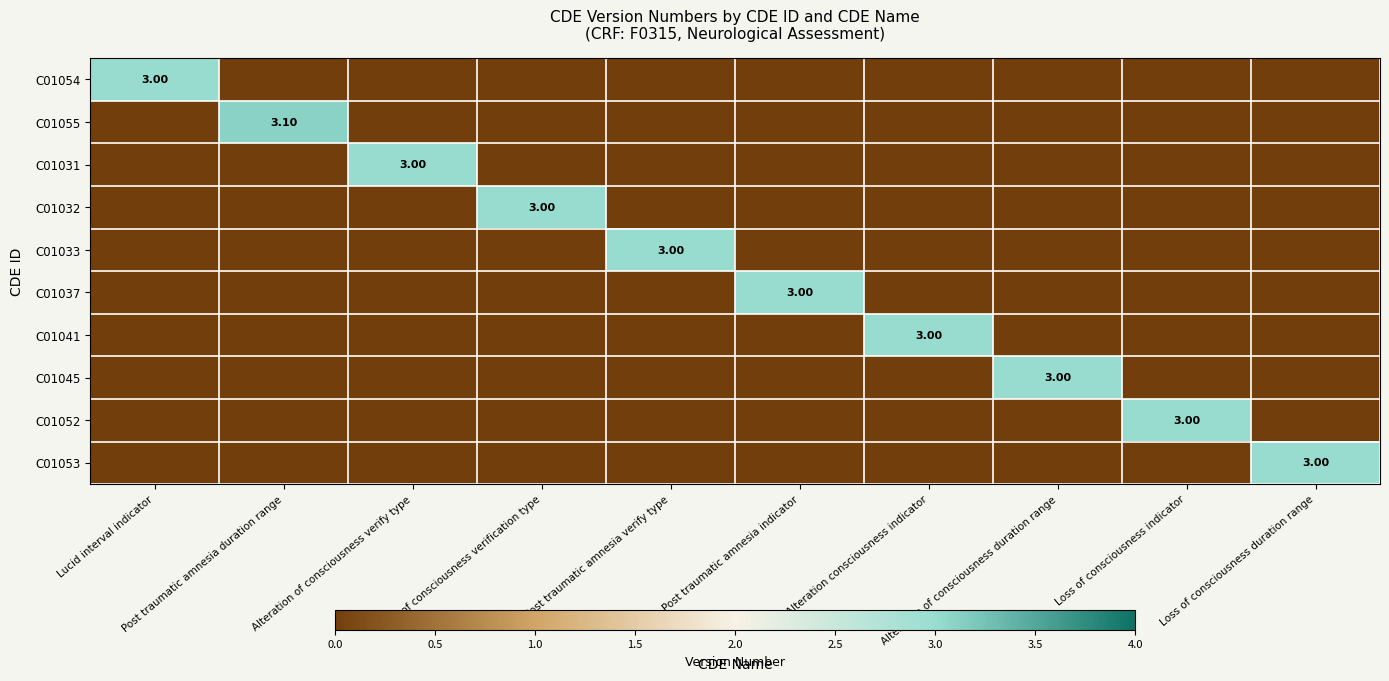

At how many categories does at least one series exceed 1?

10